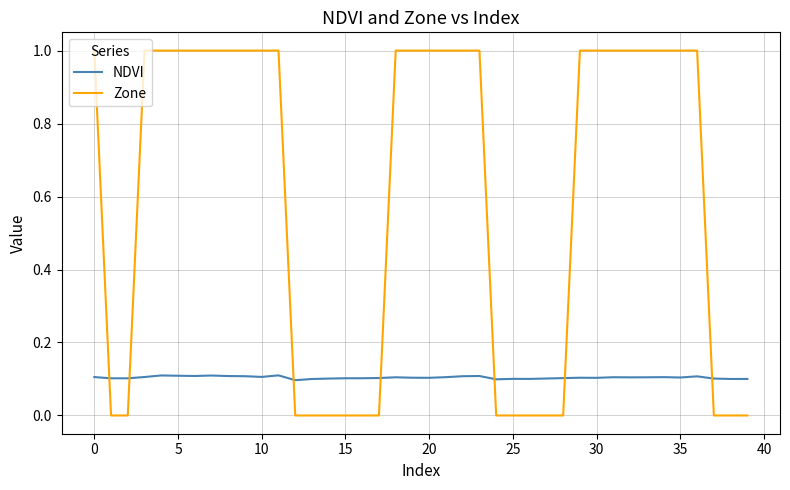

How many lines are shown in the chart?

2